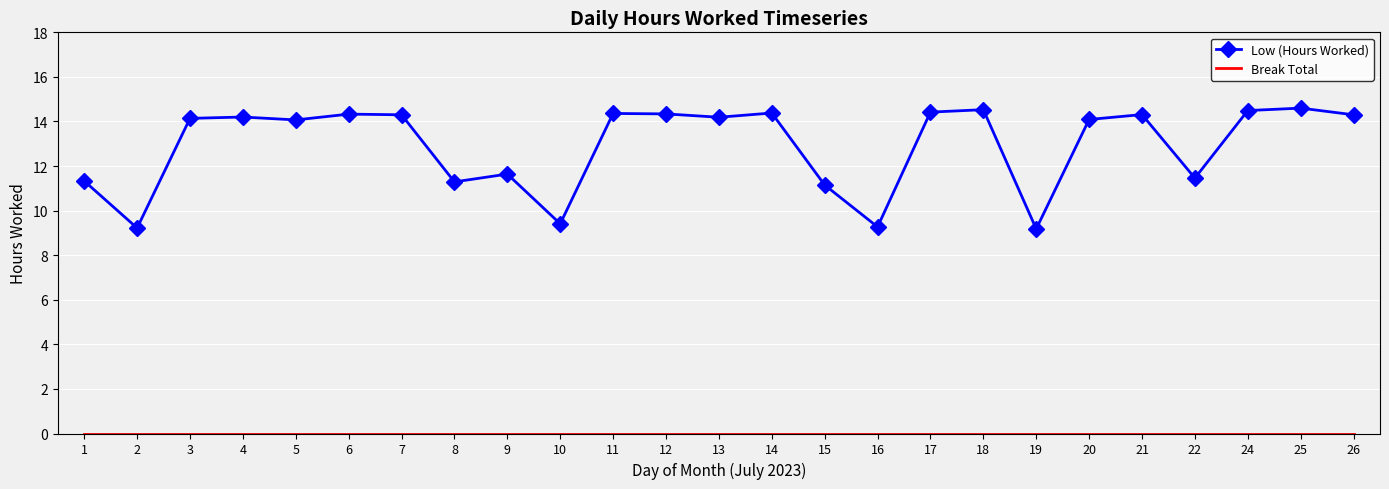

What is the highest value of the Low (Hours Worked) series?

14.6